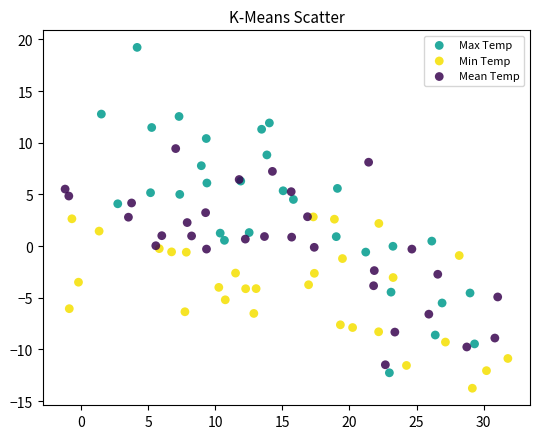

Which series contains the lowest Y value?

Min Temp